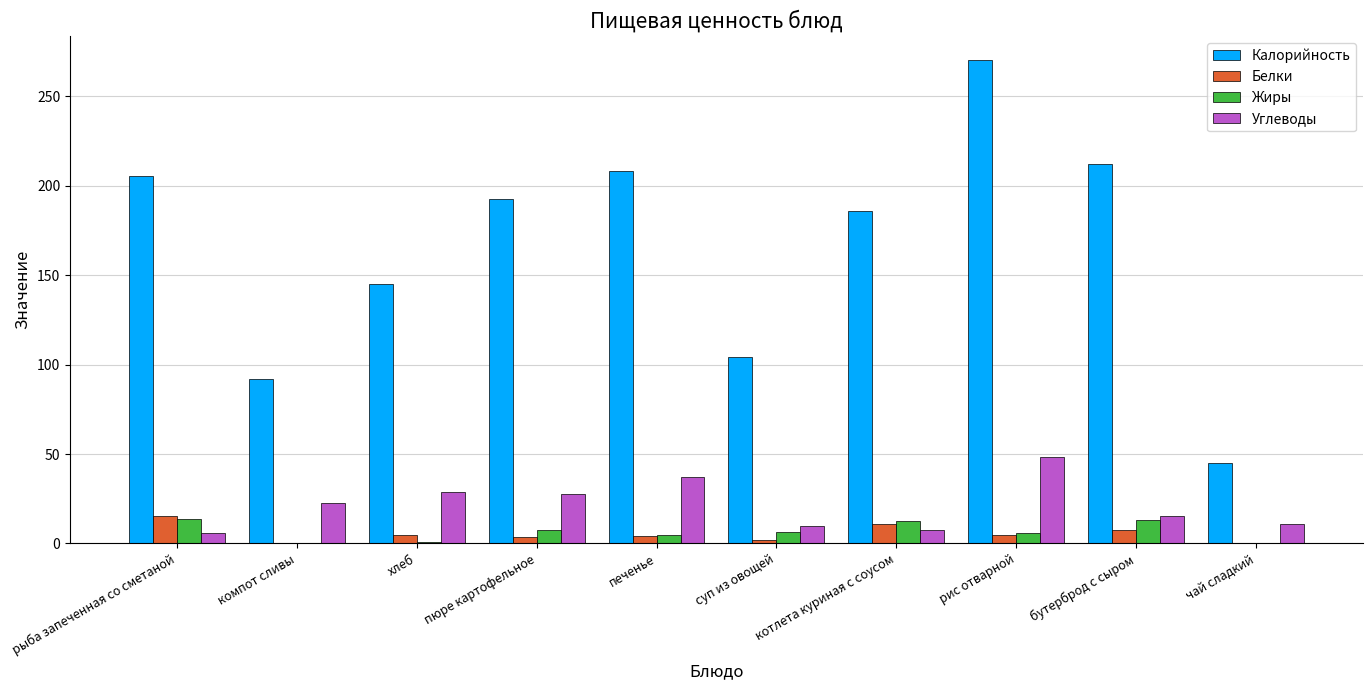

What is the difference between the Жиры values at суп из овощей and компот сливы?

6.3